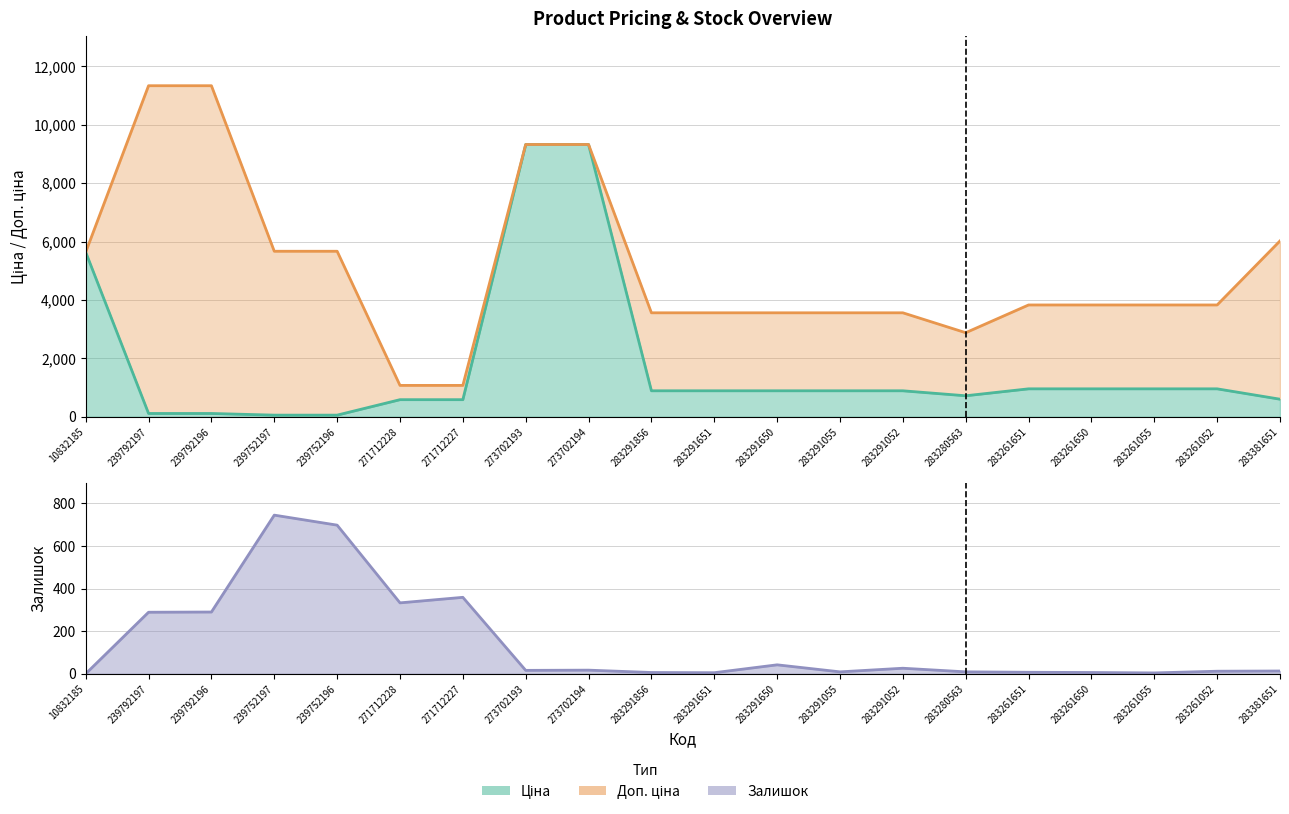

At which category is the sum across all series the highest?

273702194